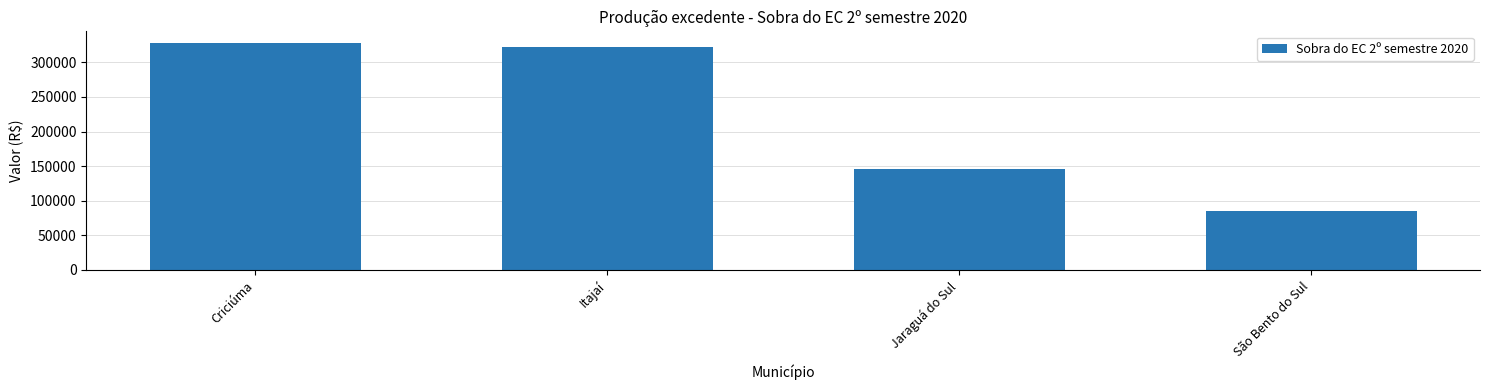

What value does the data have at Criciúma?

328438.9